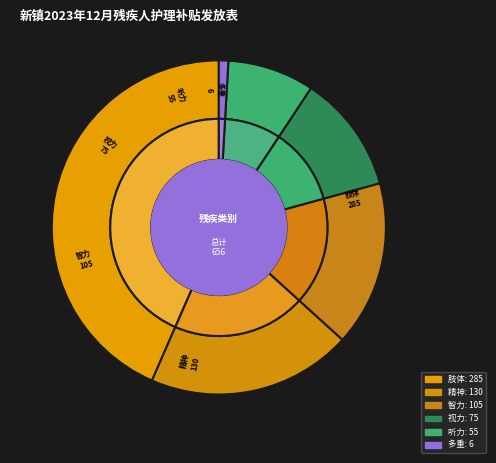

Does 视力 account for over 50% of the chart?

No